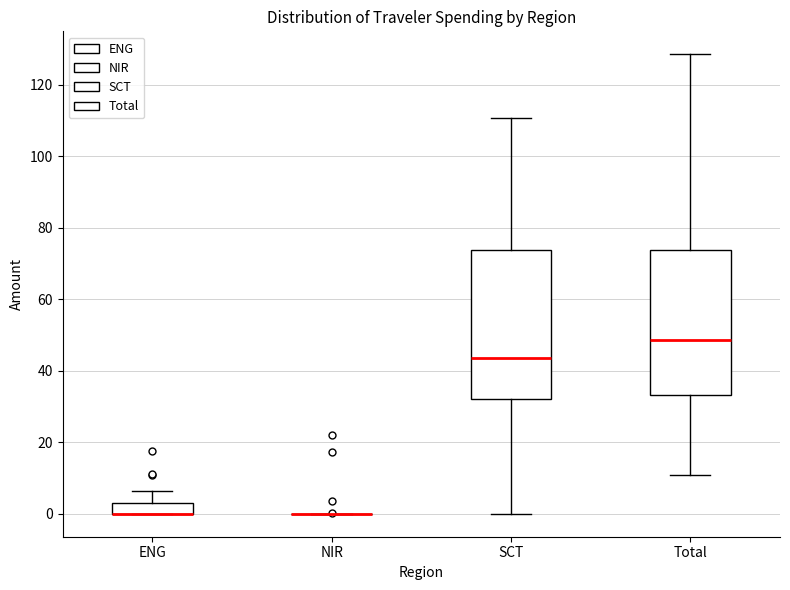

Reading left to right, transcribe this box plot: for each box, give where its median line is, the range the box spans, and where its two whiskers end, as read against the y-axis. The values are not printed on the chart, so give them approximately, as read against the axis.

ENG: median 0 (drawn on the box's lower edge), box 0 to 4, whiskers 0 to 6
NIR: box collapsed to a line at 0, whiskers 0 to 0
SCT: median 44, box 32 to 74, whiskers 0 to 110
Total: median 48, box 34 to 74, whiskers 10 to 128